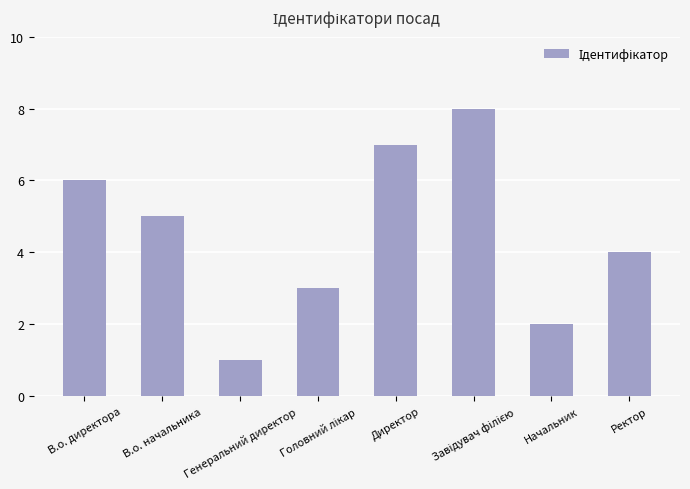

Where is the data nearest to the value 4?

Ректор